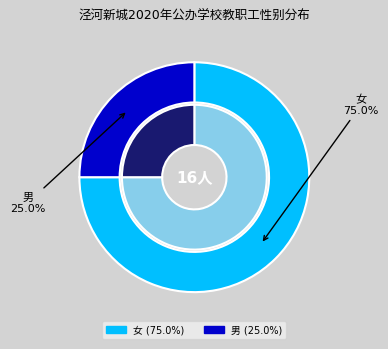

Which slice is the smallest?

男